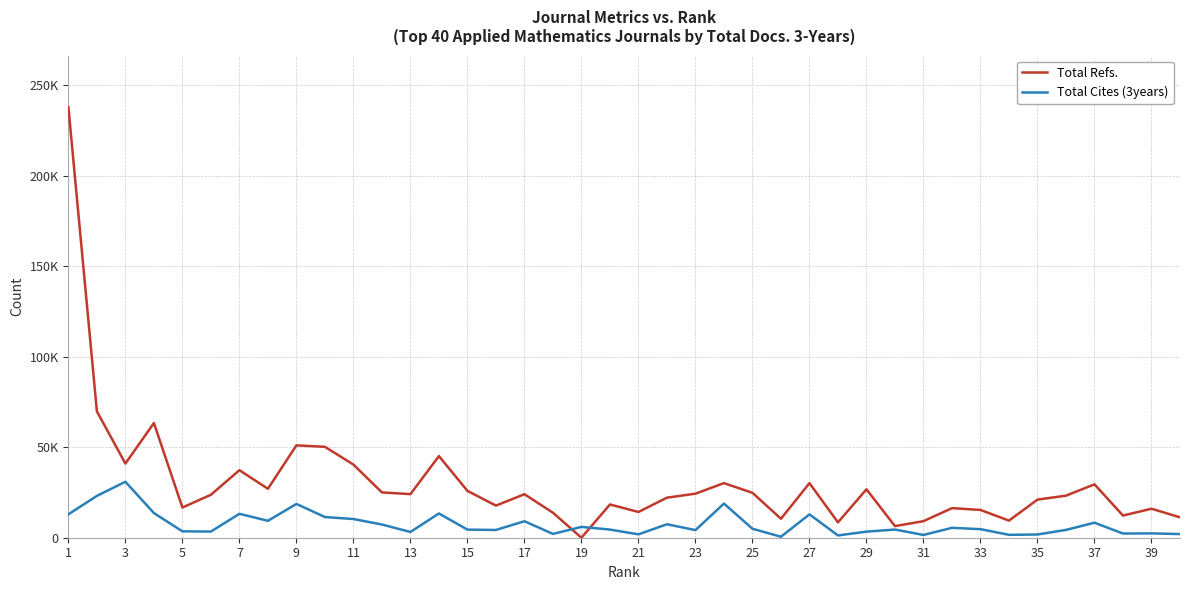

Does the chart display data point markers on the line(s)?

No